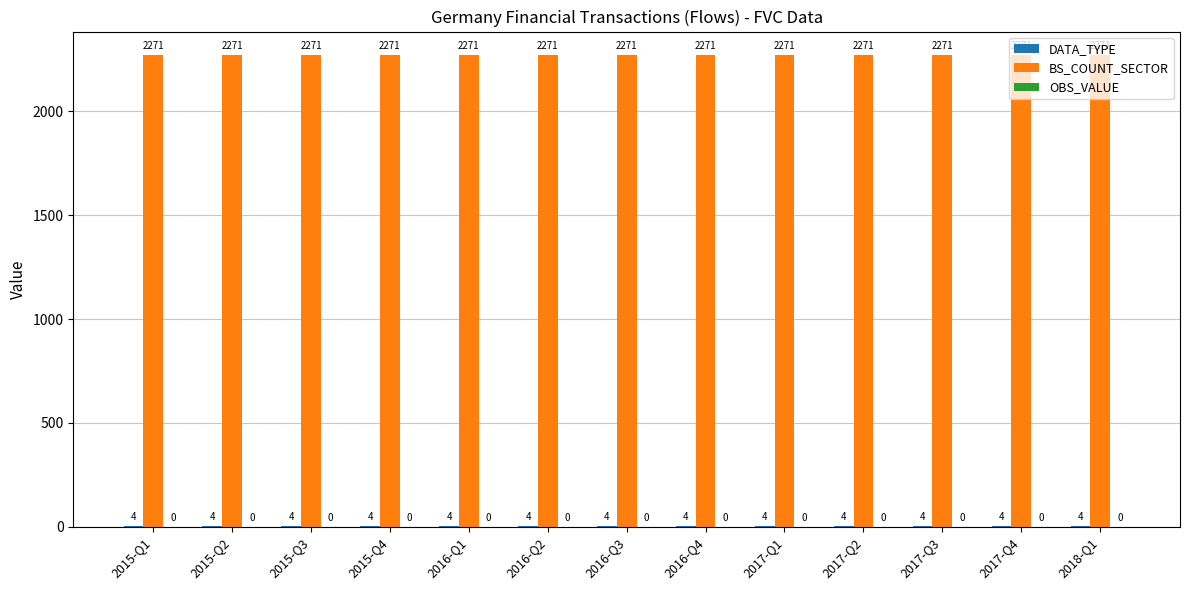

Is it true that BS_COUNT_SECTOR equals 3748 at 2015-Q2?

False